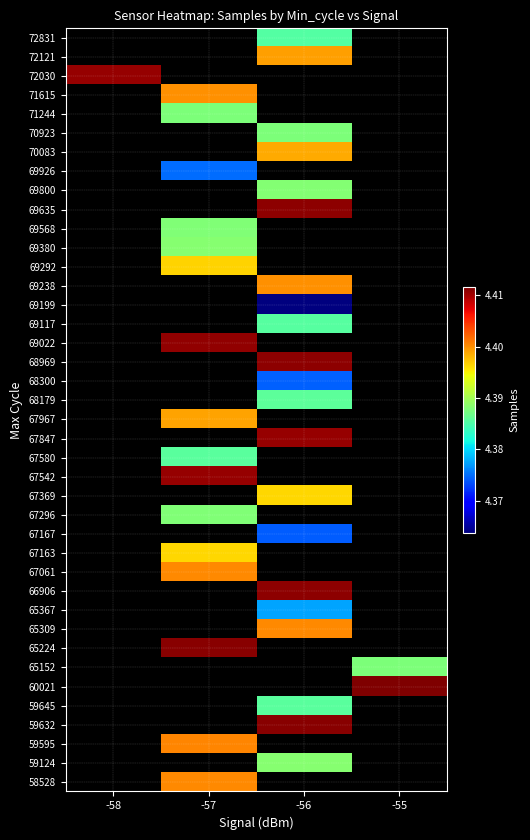

How many categories are shown in the chart?

4